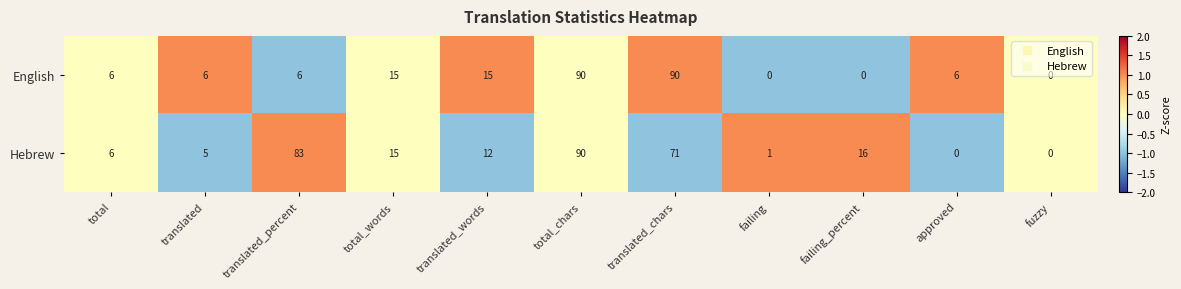

What is the smallest value displayed?

0